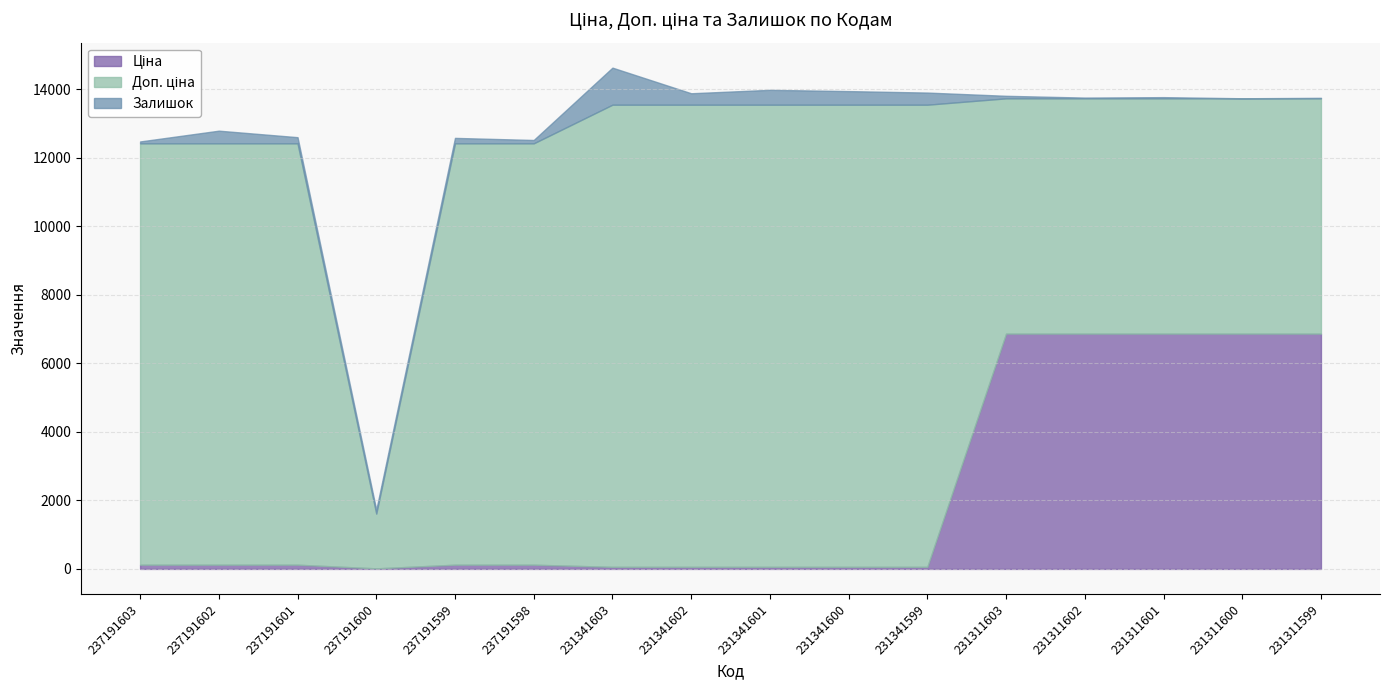

At which category does the chart reach its peak across all series?

231341603